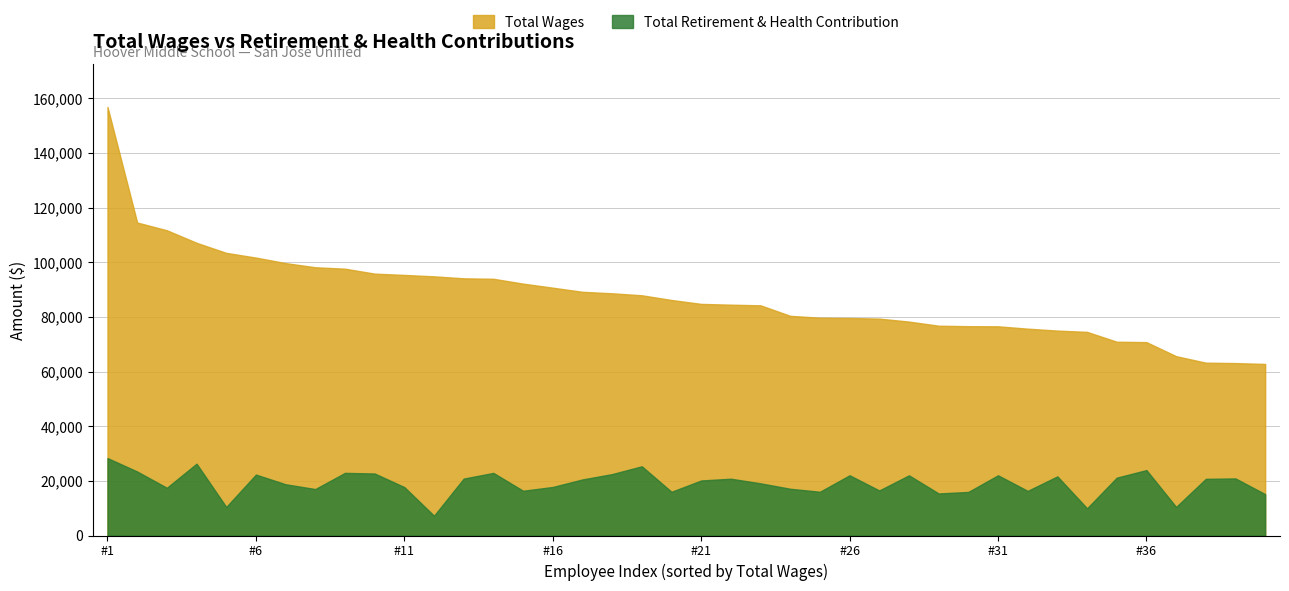

True or false: Total Wages and Total Retirement & Health Contribution cross at least once.

False